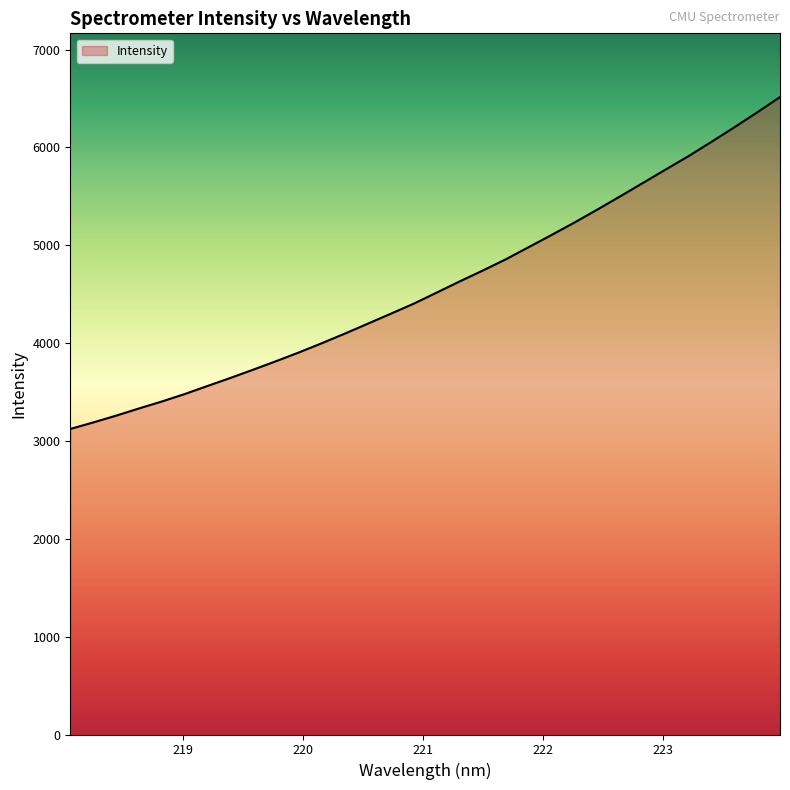

How many distinct data groups are displayed?

1